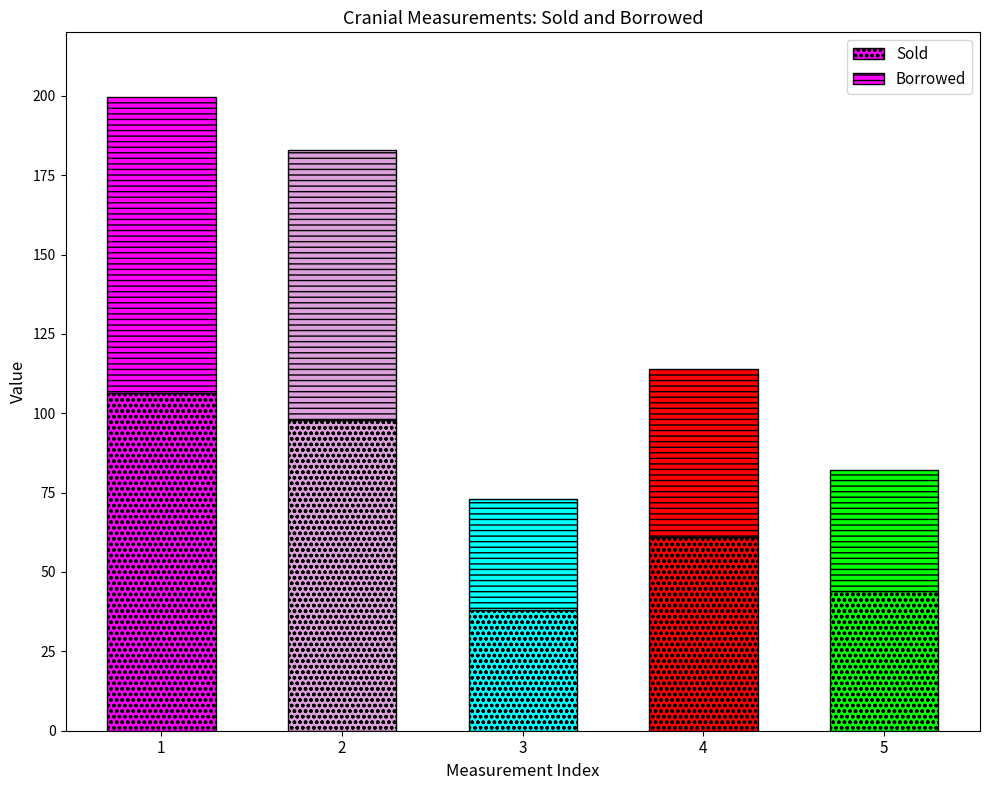

How many distinct data groups are displayed?

2